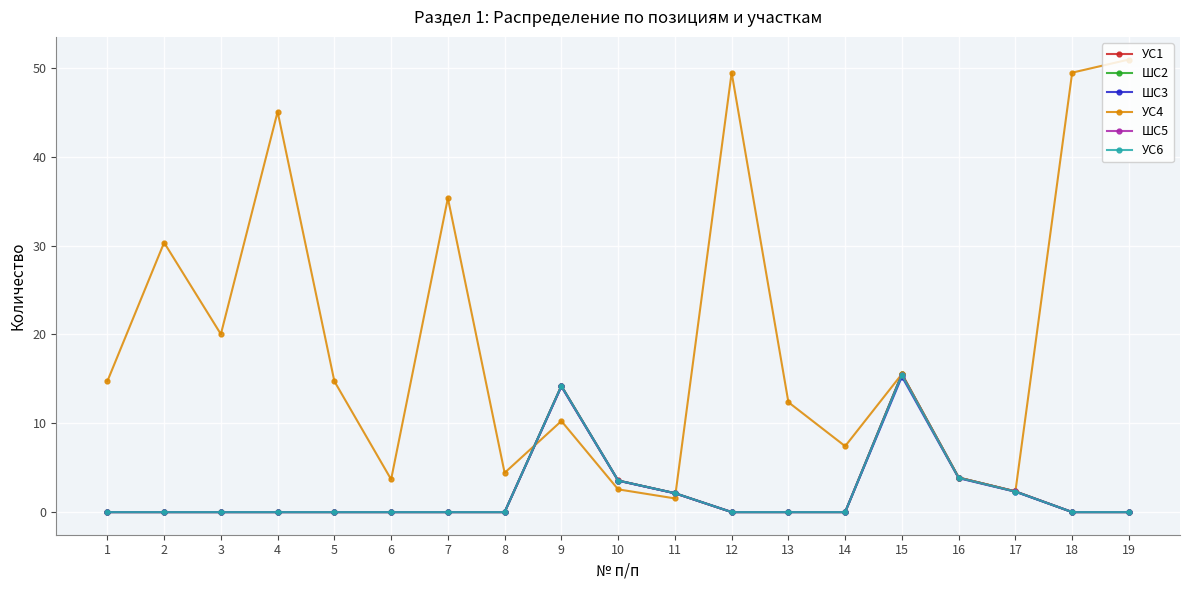

Does the chart display data point markers on the line(s)?

Yes